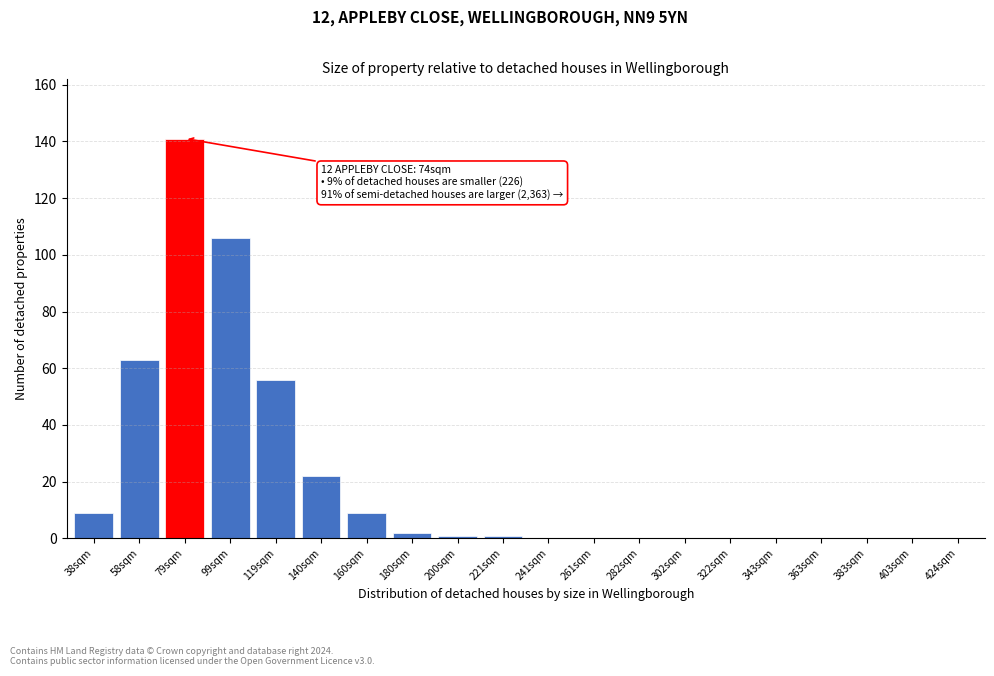

Reading left to right, transcribe all the data shown in this chart.

38sqm=9	58sqm=63	79sqm=141	99sqm=106	119sqm=56	140sqm=22	160sqm=9	180sqm=2	200sqm=1	221sqm=1	241sqm=0	261sqm=0	282sqm=0	302sqm=0	322sqm=0	343sqm=0	363sqm=0	383sqm=0	403sqm=0	424sqm=0